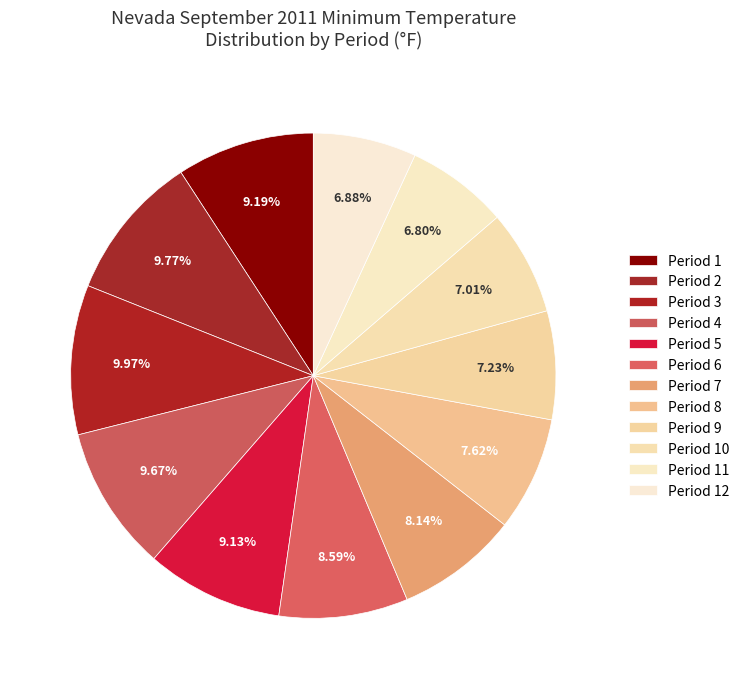

Count the number of slices in the pie.

12